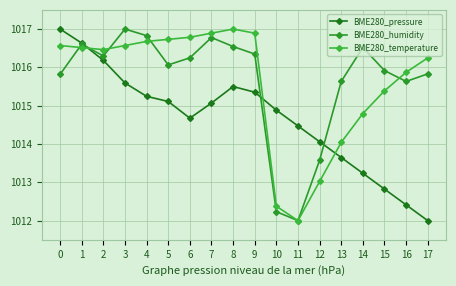

Reading left to right, extract all data points from this chart.

BME280_pressure: 0=1017.0	1=1016.6	2=1016.2	3=1015.6	4=1015.2	5=1015.1	6=1014.7	7=1015.1	8=1015.5	9=1015.4	10=1014.9	11=1014.5	12=1014.1	13=1013.6	14=1013.2	15=1012.8	16=1012.4	17=1012.0
BME280_humidity: 0=1015.8	1=1016.6	2=1016.3	3=1017.0	4=1016.8	5=1016.1	6=1016.2	7=1016.8	8=1016.5	9=1016.3	10=1012.2	11=1012.0	12=1013.6	13=1015.6	14=1016.5	15=1015.9	16=1015.6	17=1015.8
BME280_temperature: 0=1016.6	1=1016.5	2=1016.5	3=1016.6	4=1016.7	5=1016.7	6=1016.8	7=1016.9	8=1017.0	9=1016.9	10=1012.4	11=1012.0	12=1013.0	13=1014.0	14=1014.8	15=1015.4	16=1015.9	17=1016.2